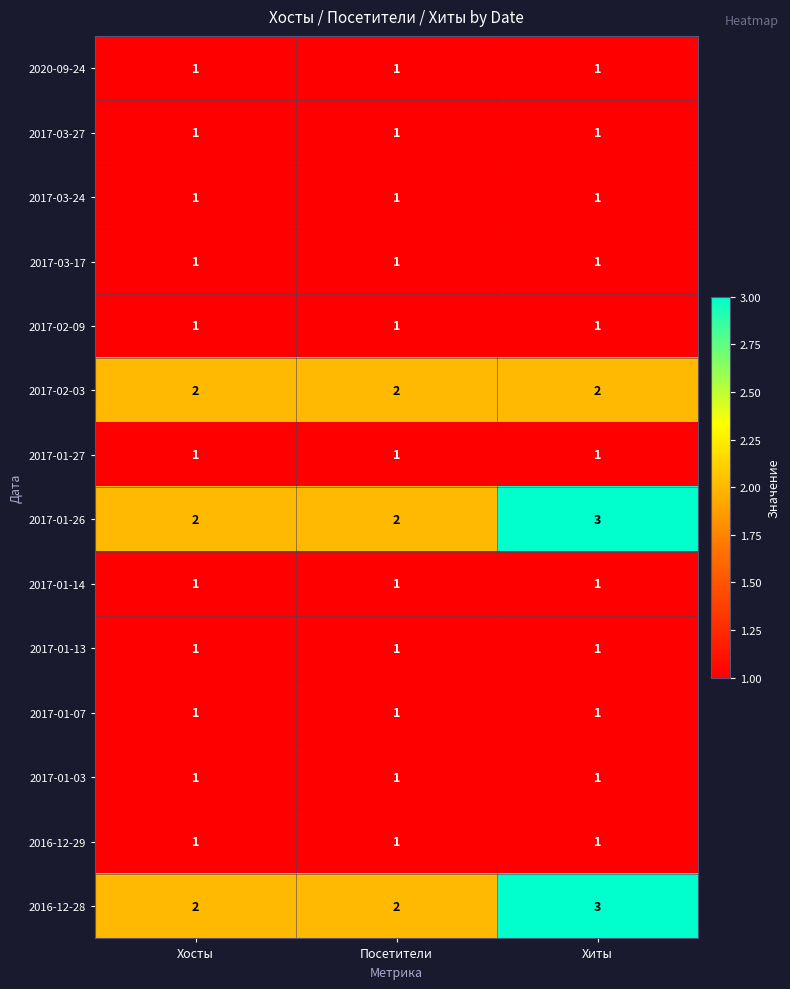

What is the minimum value shown in the chart?

1